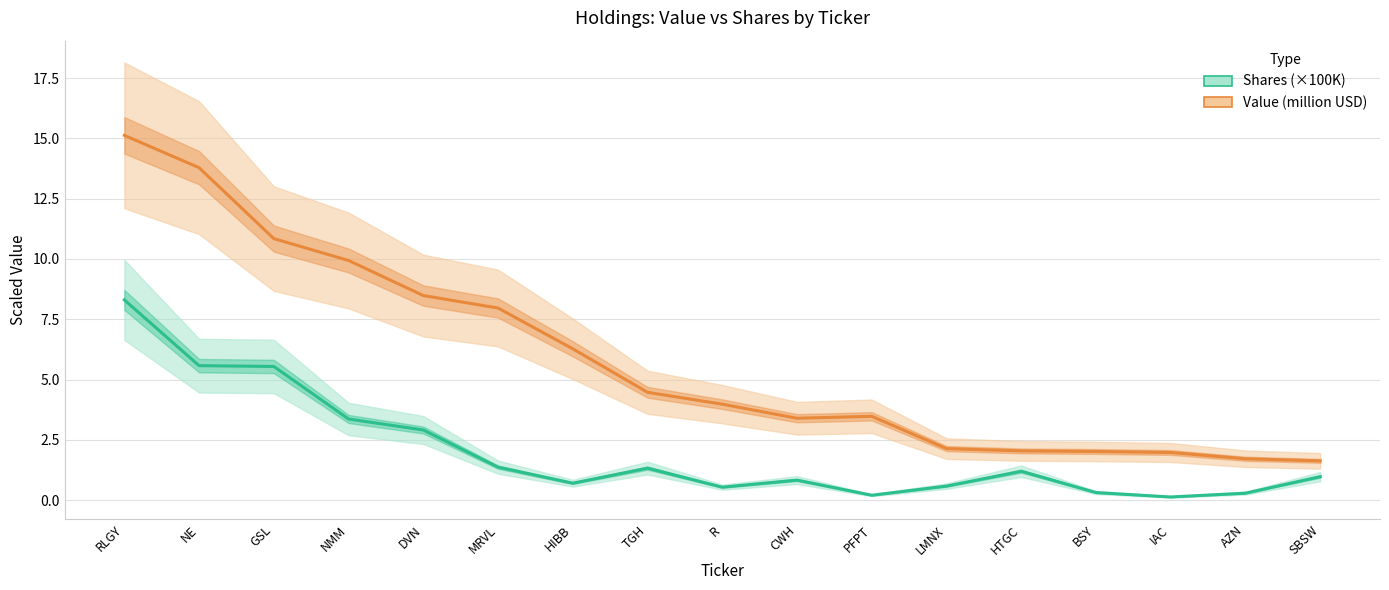

True or false: Value (million USD) and Shares (×100K) cross at least once.

False